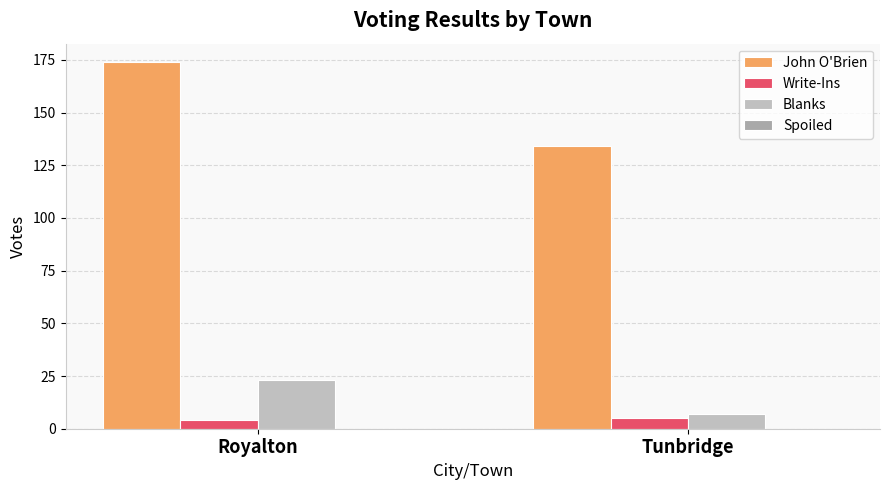

Which category has the highest value across all series?

Royalton